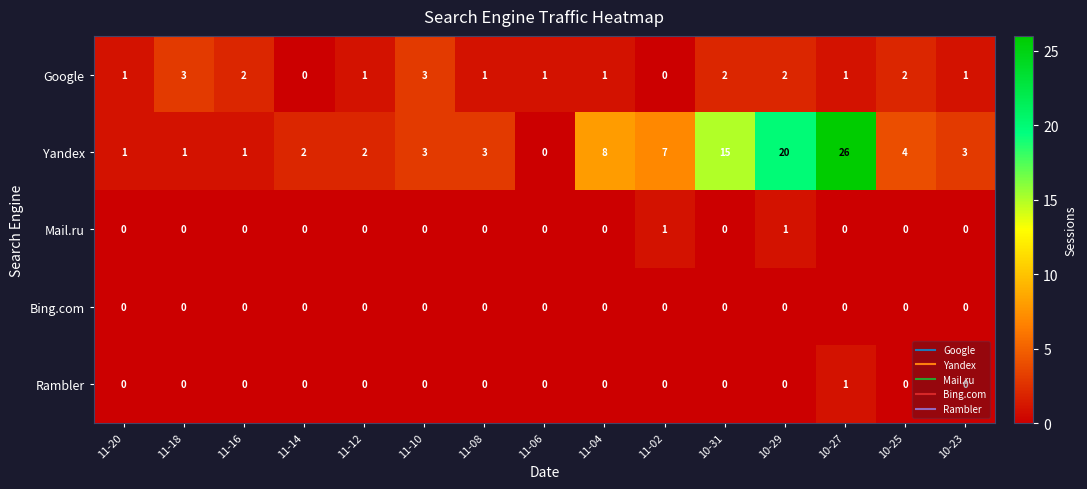

What is the total value across all series at 10-29?

23